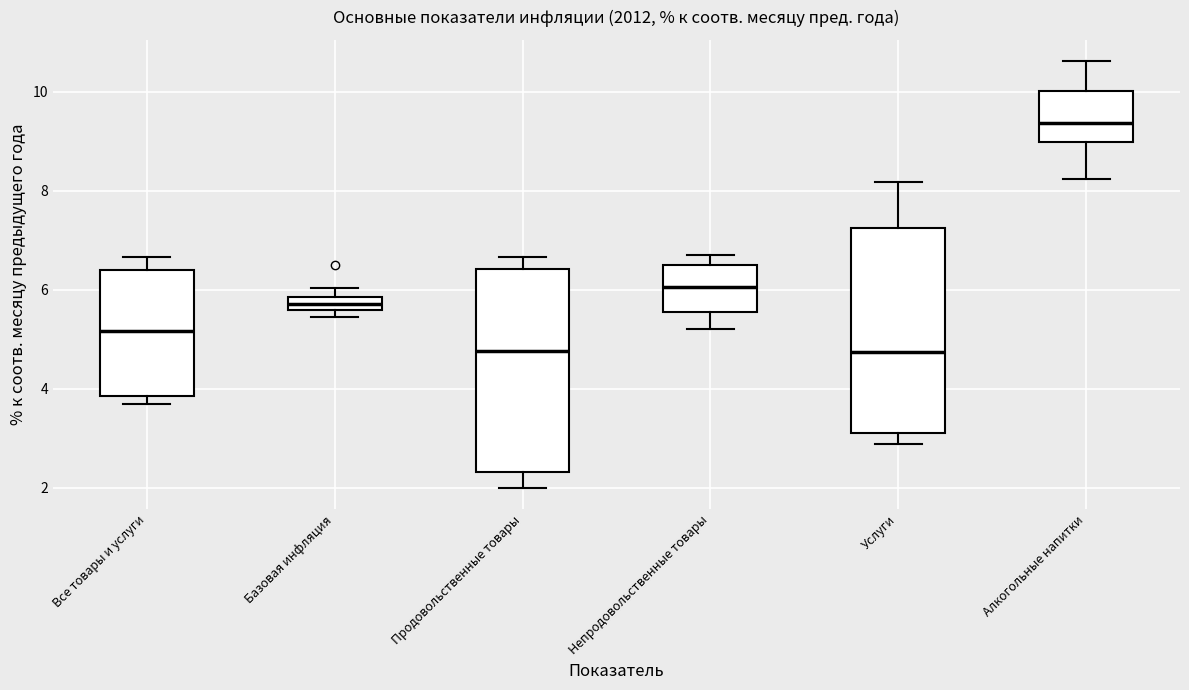

Where is the upper edge of the box for Продовольственные товары on the y-axis? The values are not printed on the chart, so give them approximately, as read against the axis.

6.4